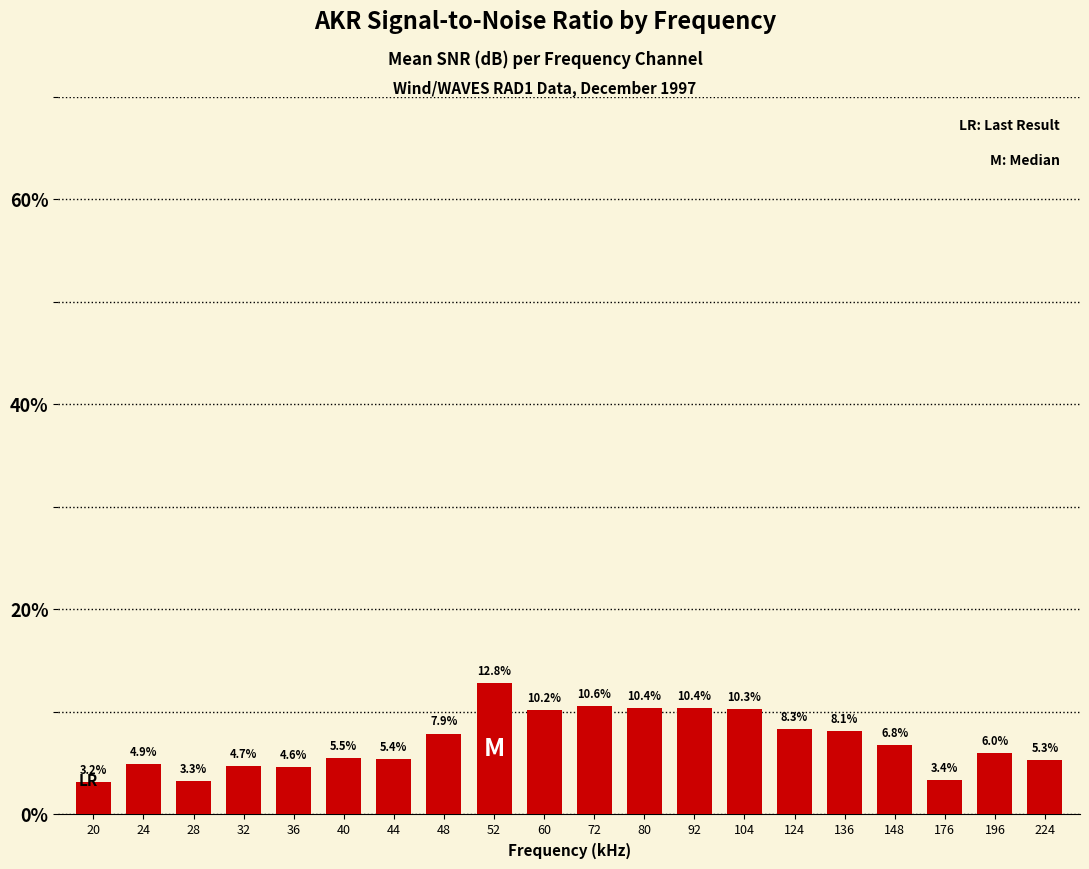

At which category does the chart reach its peak across all series?

52